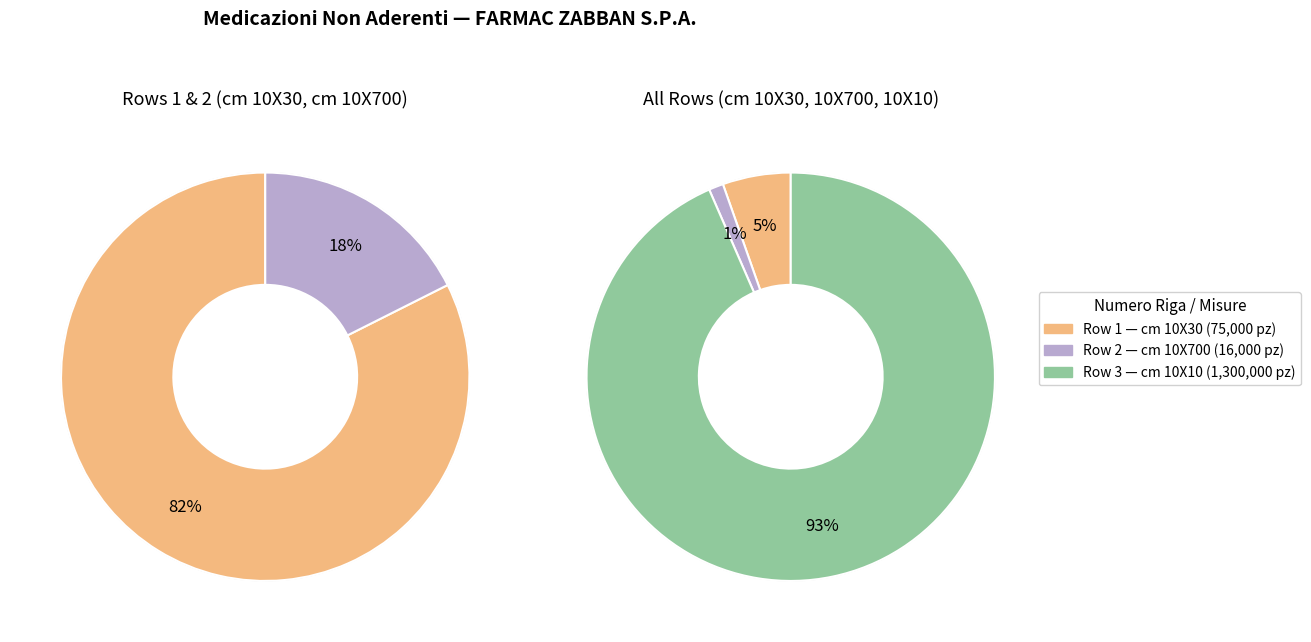

To the nearest percent, what is the difference between the largest and smallest slice percentages?

92%